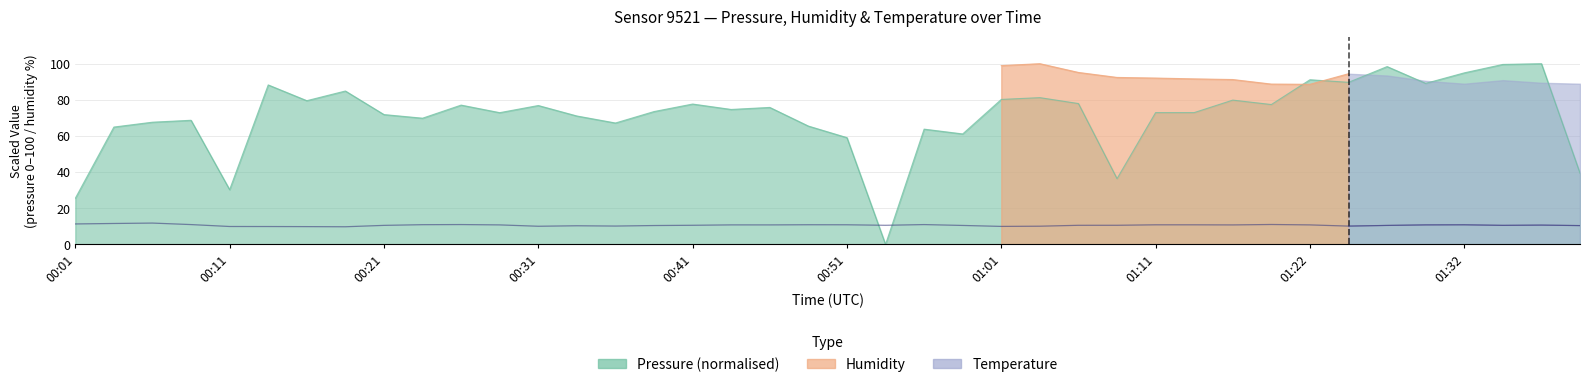

At which category does temperature reach its first local valley?

00:18